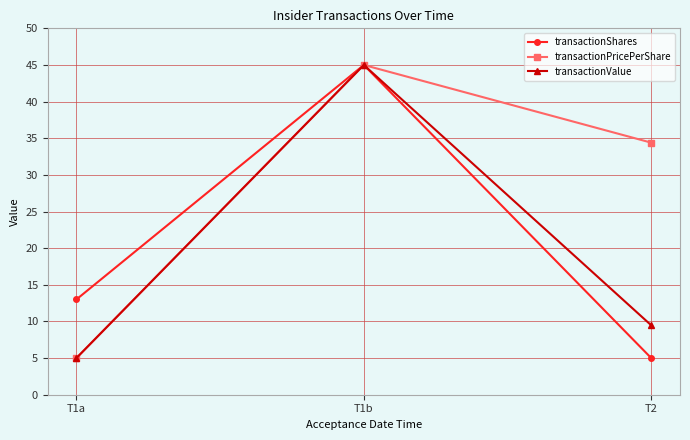

What is the label of the 2nd point from the right?

T1b